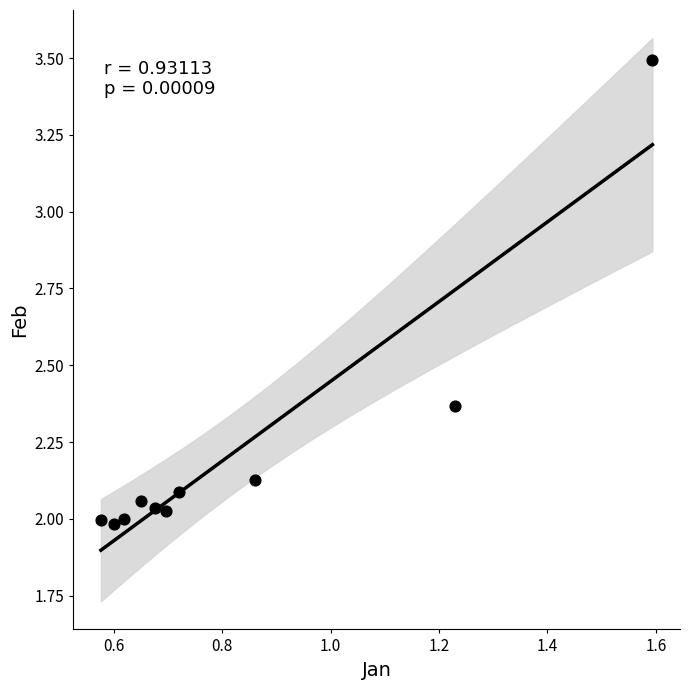

What is the average Y value?

2.2